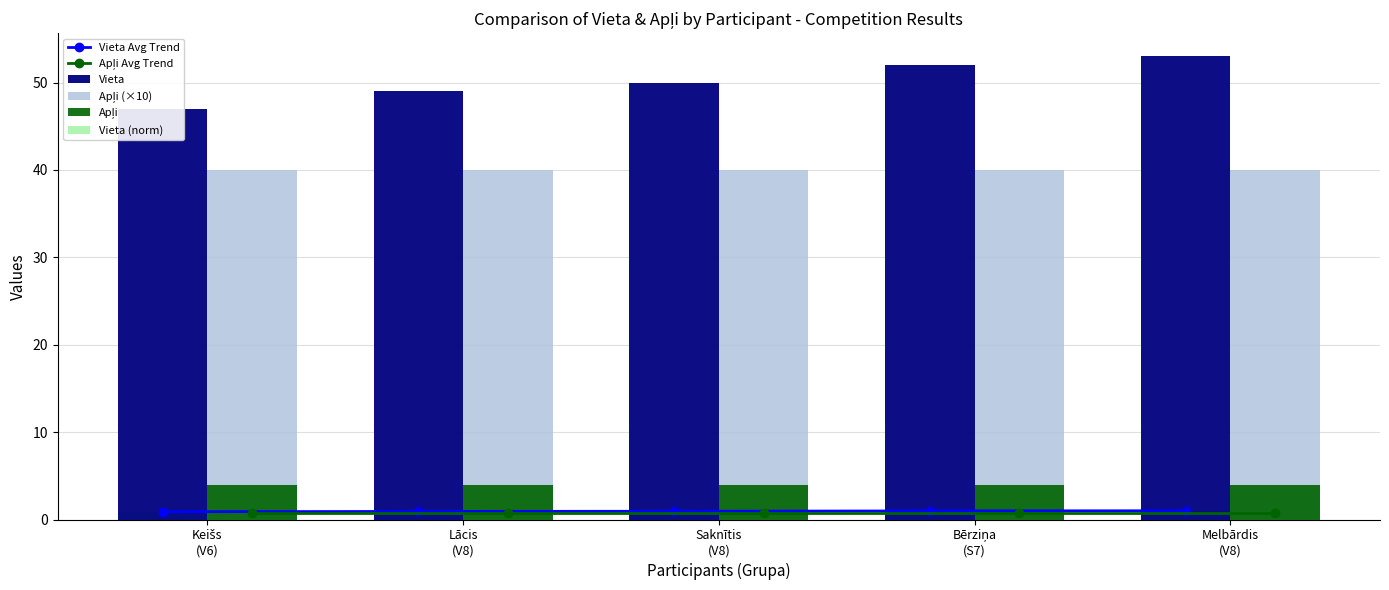

Reading left to right, transcribe all the data shown in this chart.

Vieta Avg Trend: 0.9	0.9	0.9	1.0	1.0
Apļi Avg Trend: 0.8	0.8	0.8	0.8	0.8
Vieta: 47.0	49.0	50.0	52.0	53.0
Apļi (×10): 40.0	40.0	40.0	40.0	40.0
Apļi: 4.0	4.0	4.0	4.0	4.0
Vieta (norm): 0.9	0.9	0.9	1.0	1.0